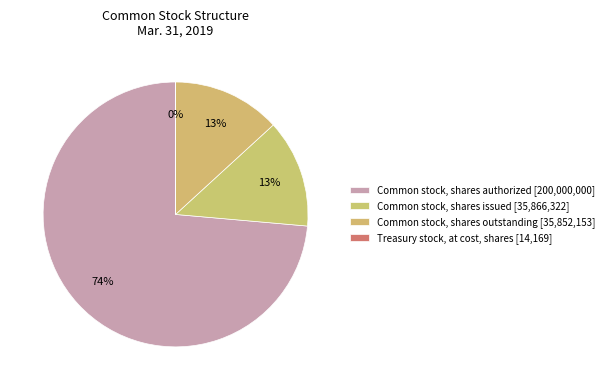

Which category accounts for the majority?

Common stock, shares authorized